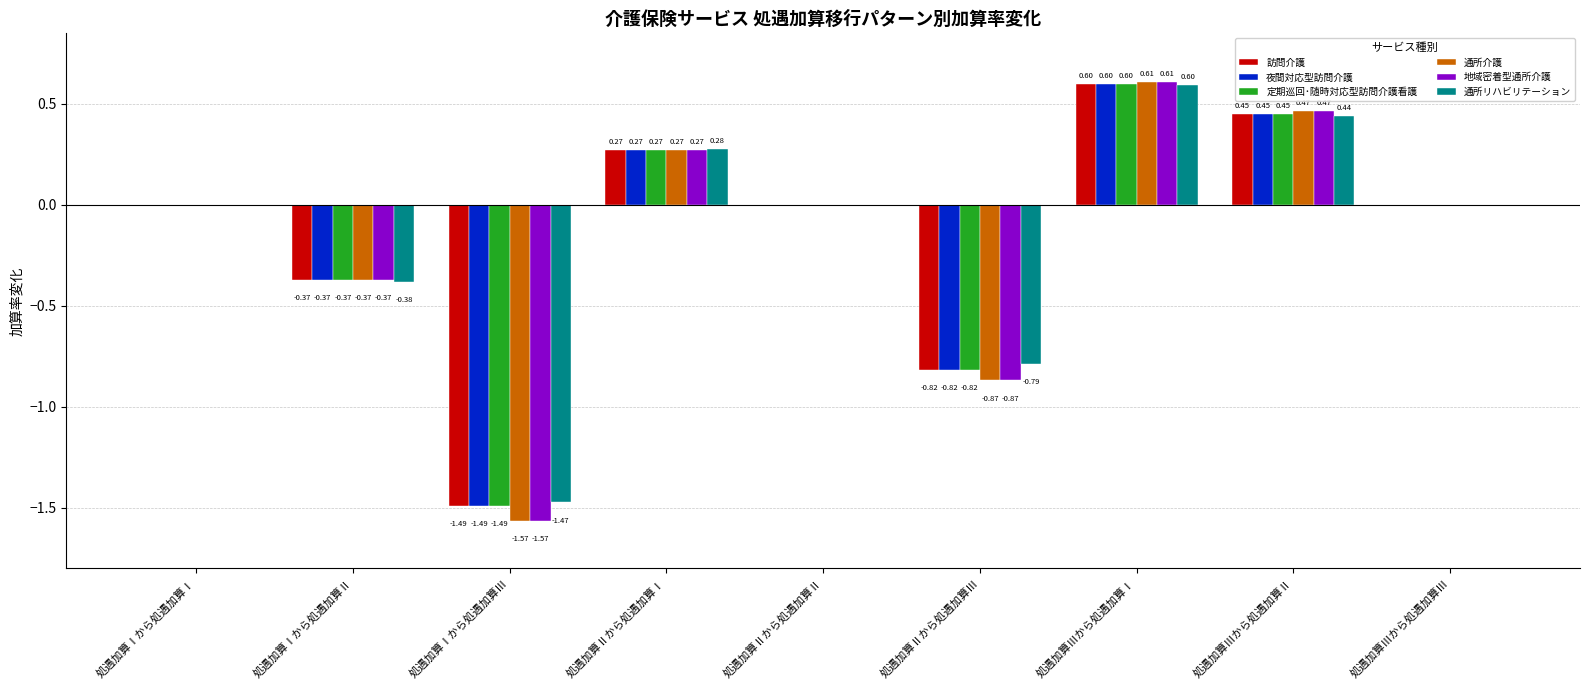

Which category has the highest value in the 訪問介護 series?

処遇加算Ⅲから処遇加算Ⅰ